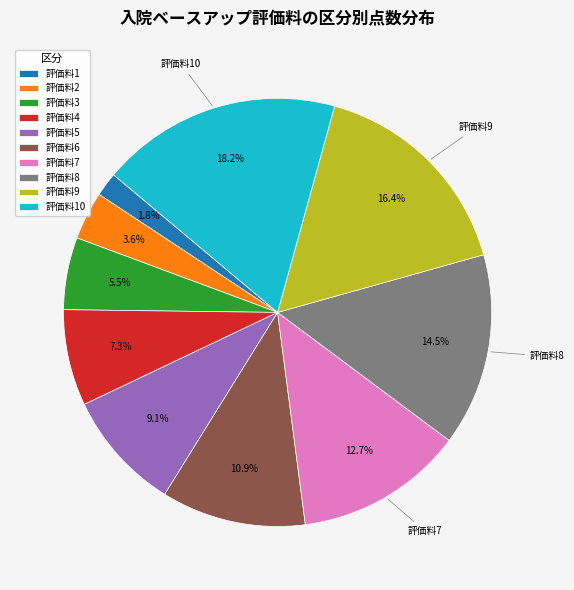

Does 評価料6 represent more than half of the total?

No